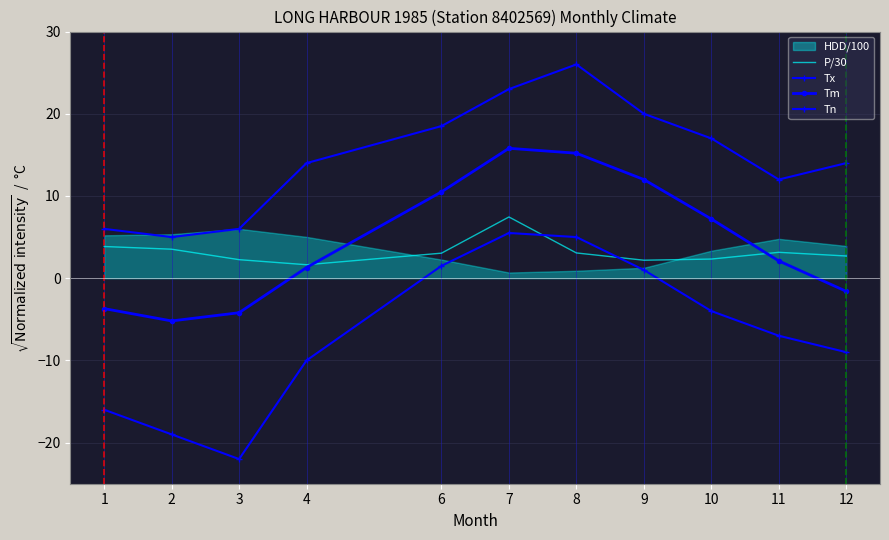

At which label is Tx closest to 15?

4